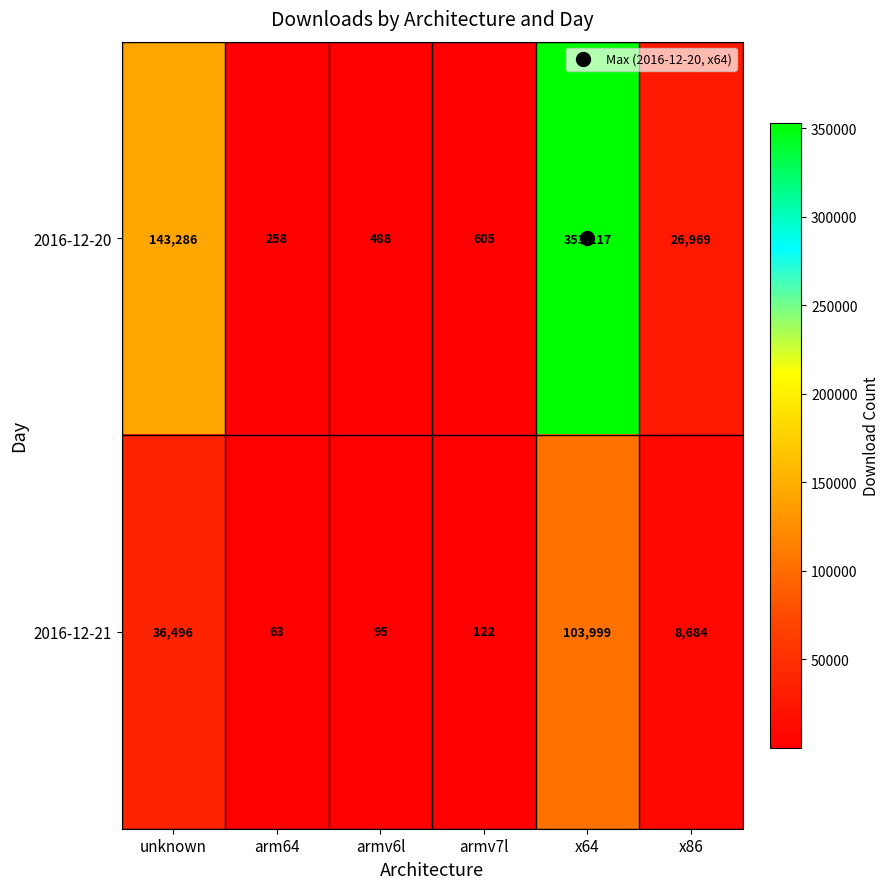

What is the total value across all series at x64?

457116